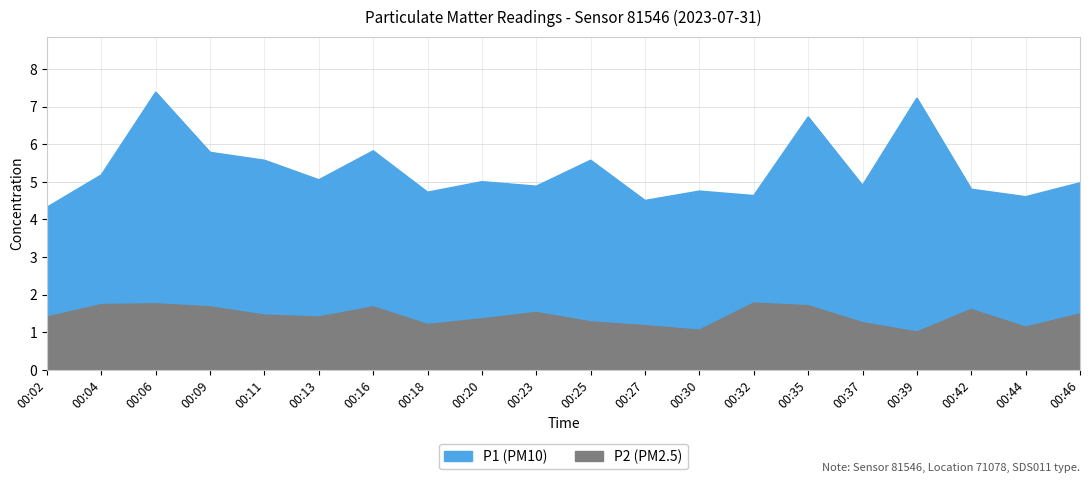

Which series has the largest total across all categories?

P1